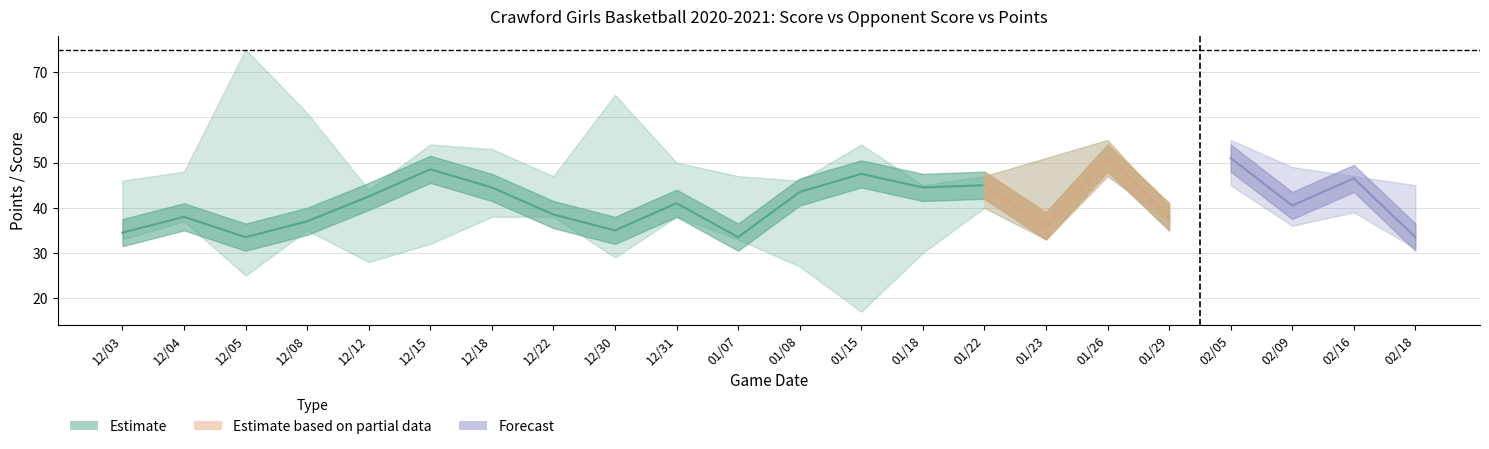

At how many categories does at least one series exceed 32?

22